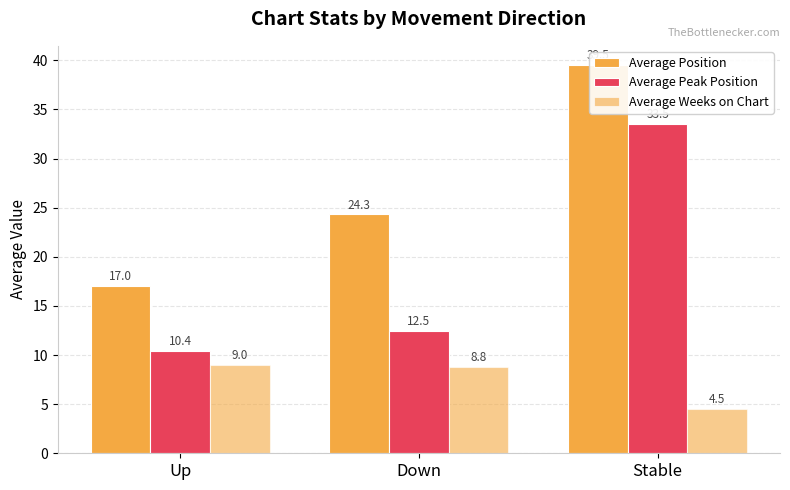

What position from the left is Stable?

3